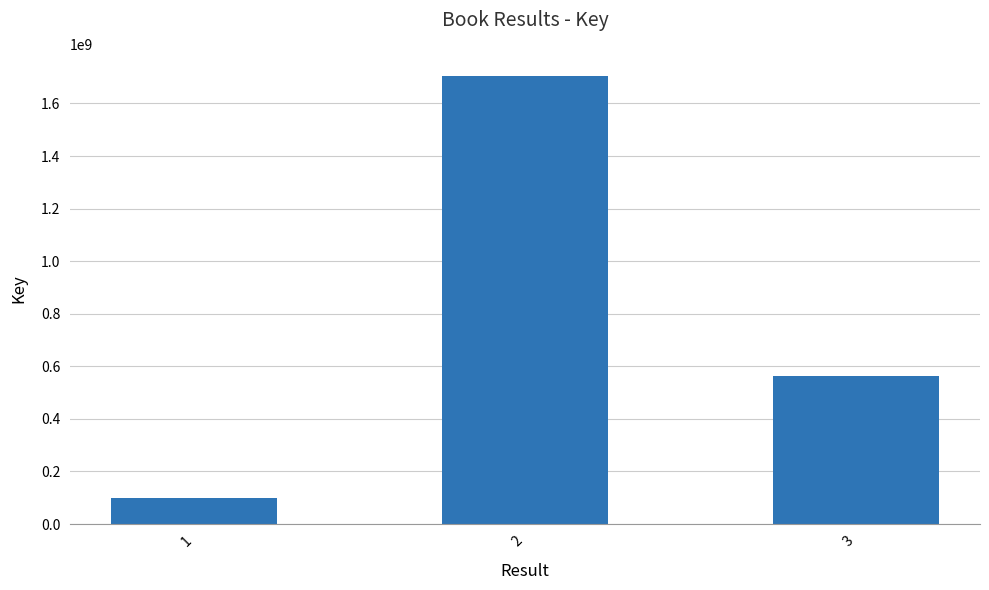

Rank the categories by value from lowest to highest.

1, 3, 2